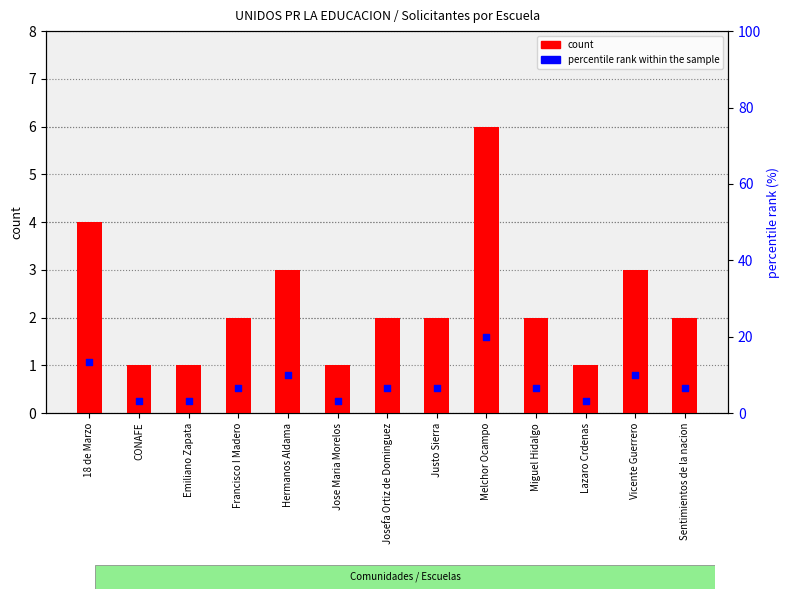

At how many categories does at least one series exceed 10?

2